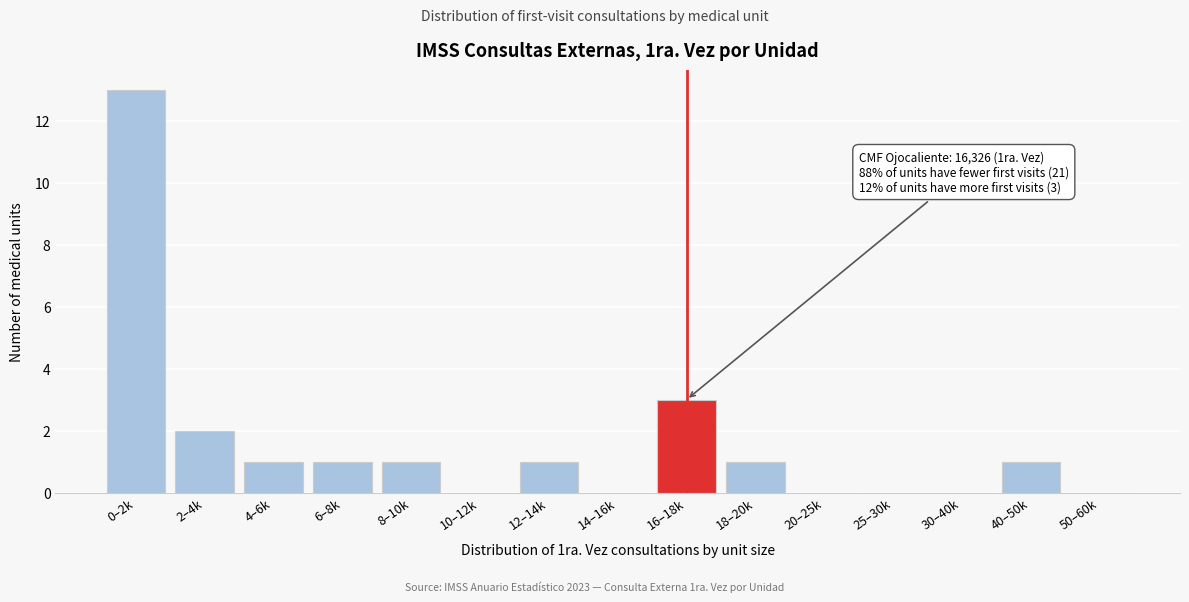

Reading left to right, what are all the values shown in this chart?

0–2k=13	2–4k=2	4–6k=1	6–8k=1	8–10k=1	10–12k=0	12–14k=1	14–16k=0	16–18k=3	18–20k=1	20–25k=0	25–30k=0	30–40k=0	40–50k=1	50–60k=0